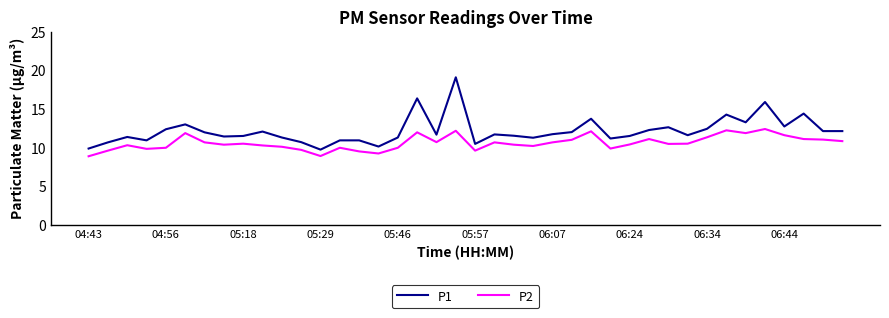

What is the greatest value displayed?

19.1